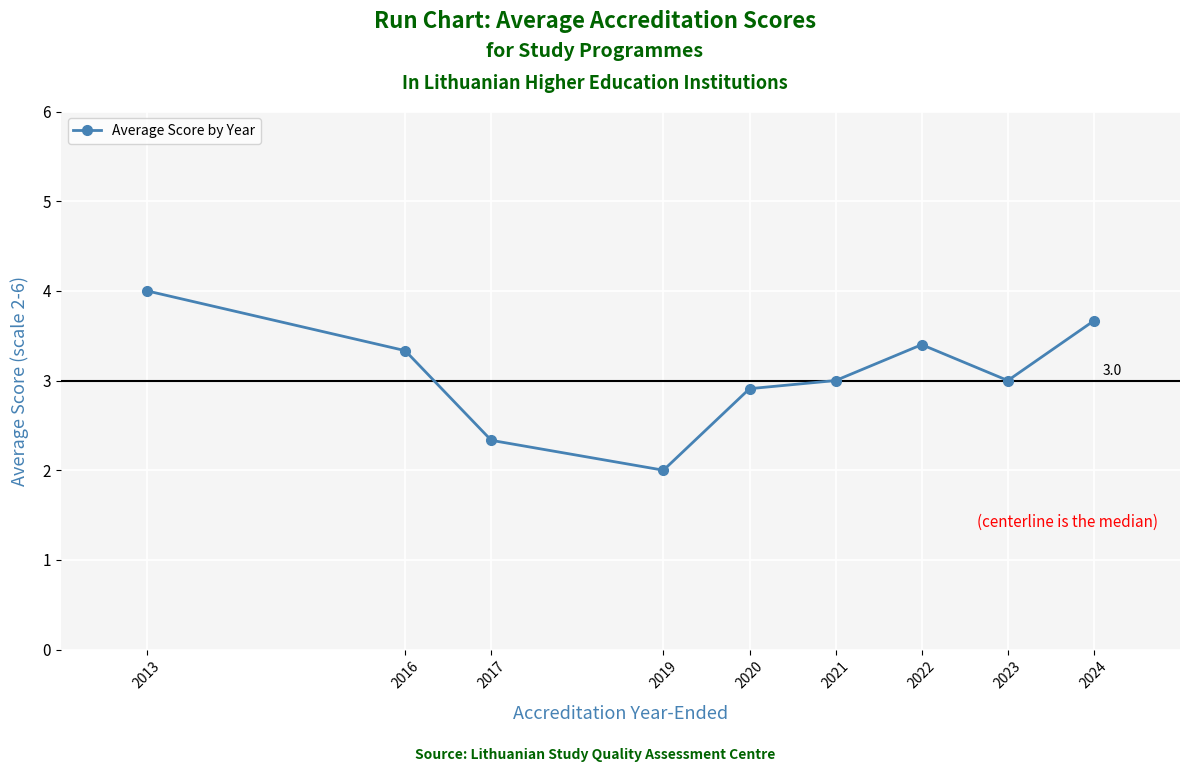

What is the smallest value displayed?

2.0